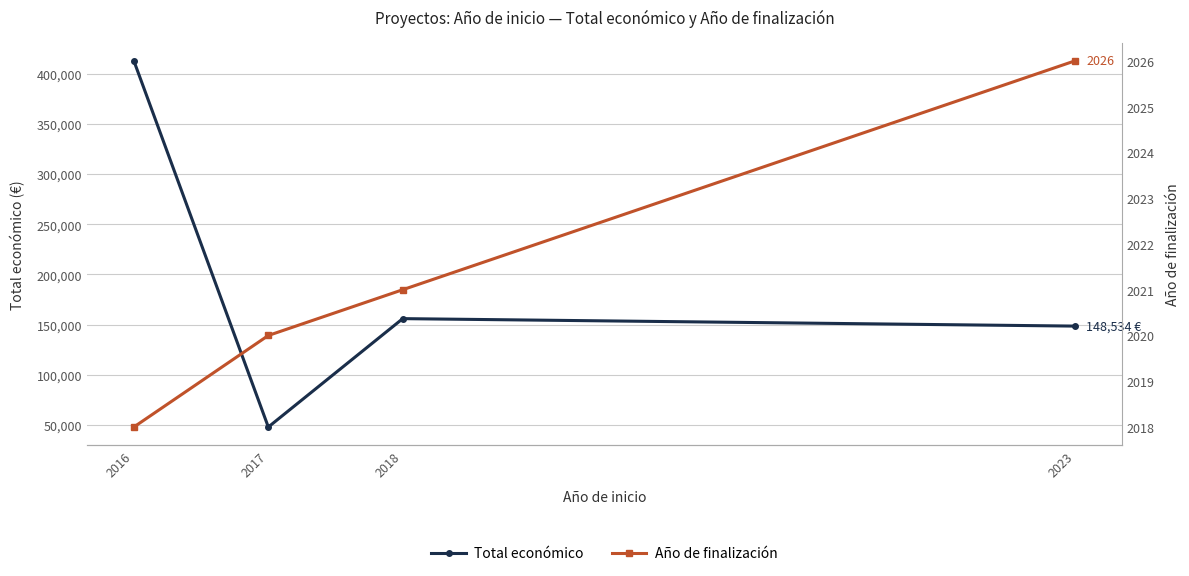

Read the Total económico value at 2023, to the nearest 50.

148550